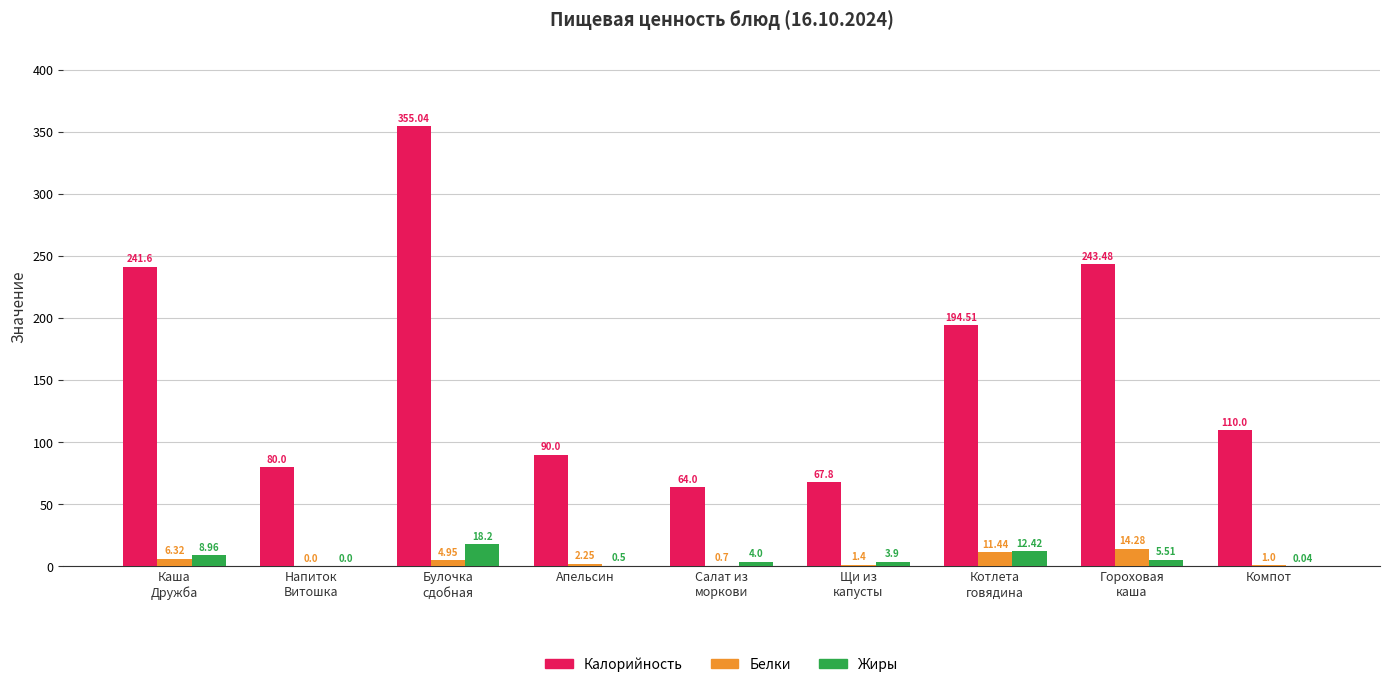

Which series has the widest spread of values?

Калорийность